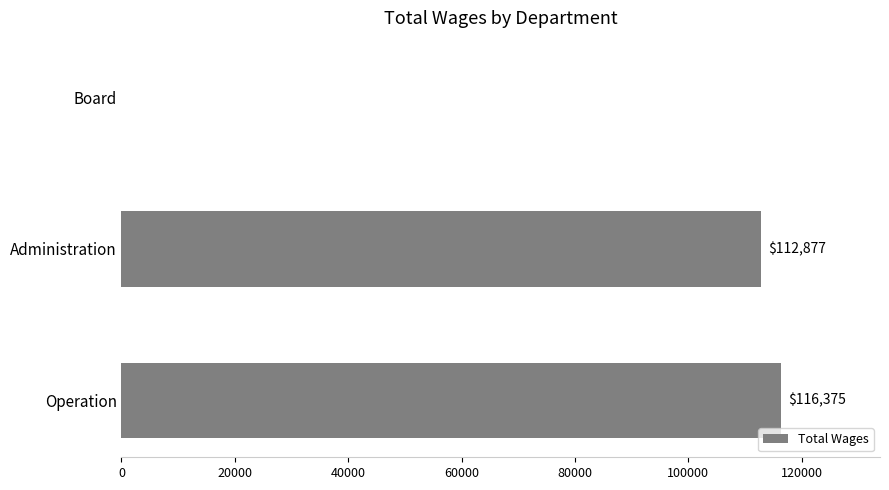

How many positive values are there?

2